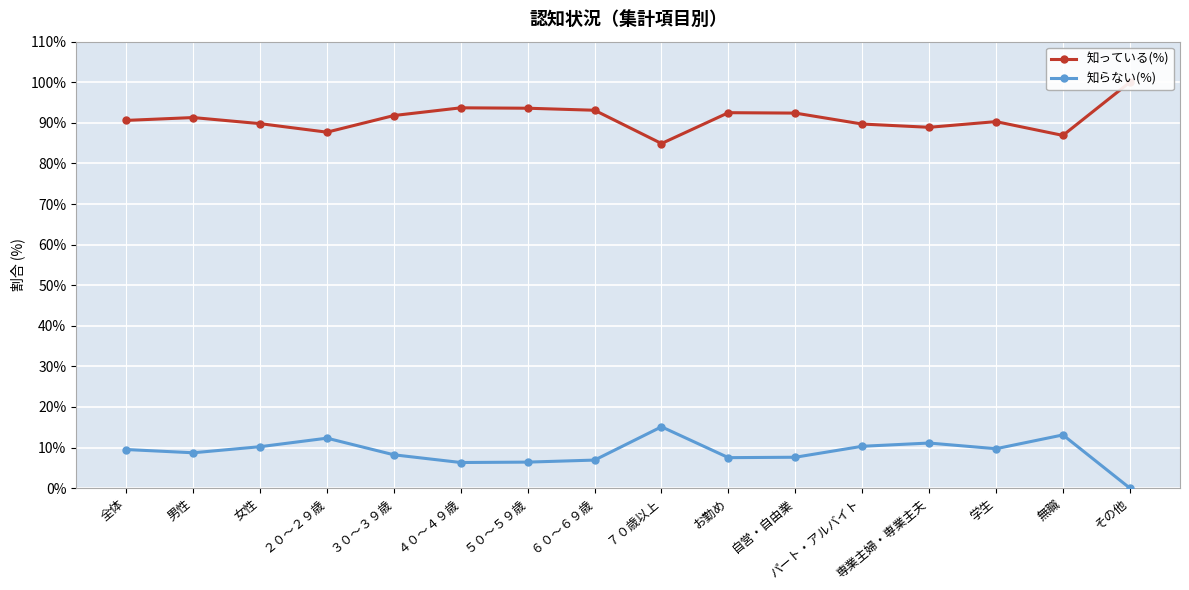

True or false: 知っている(%) has a value of 144.6 at ７０歳以上.

False